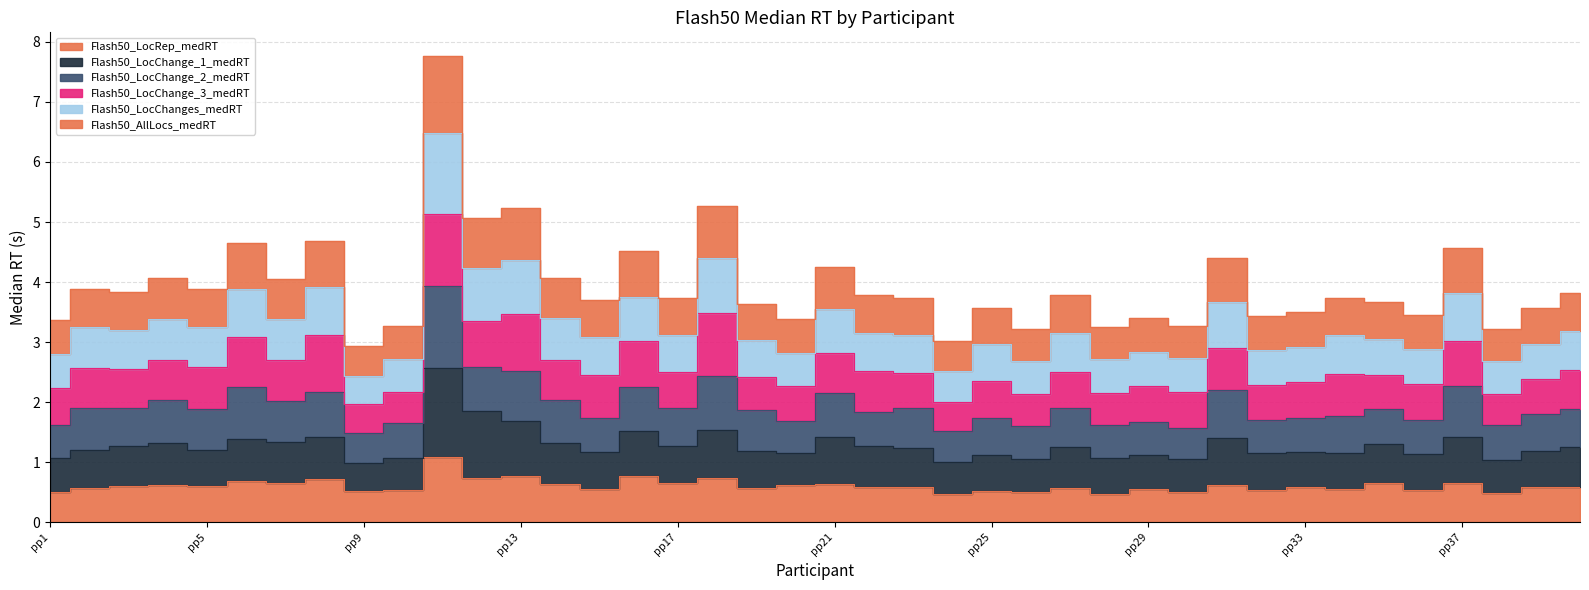

At which category is the sum across all series the highest?

pp11